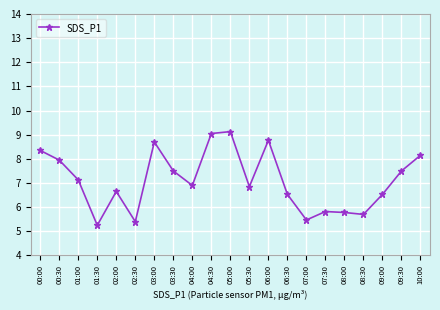

What position from the right is 10:00?

1